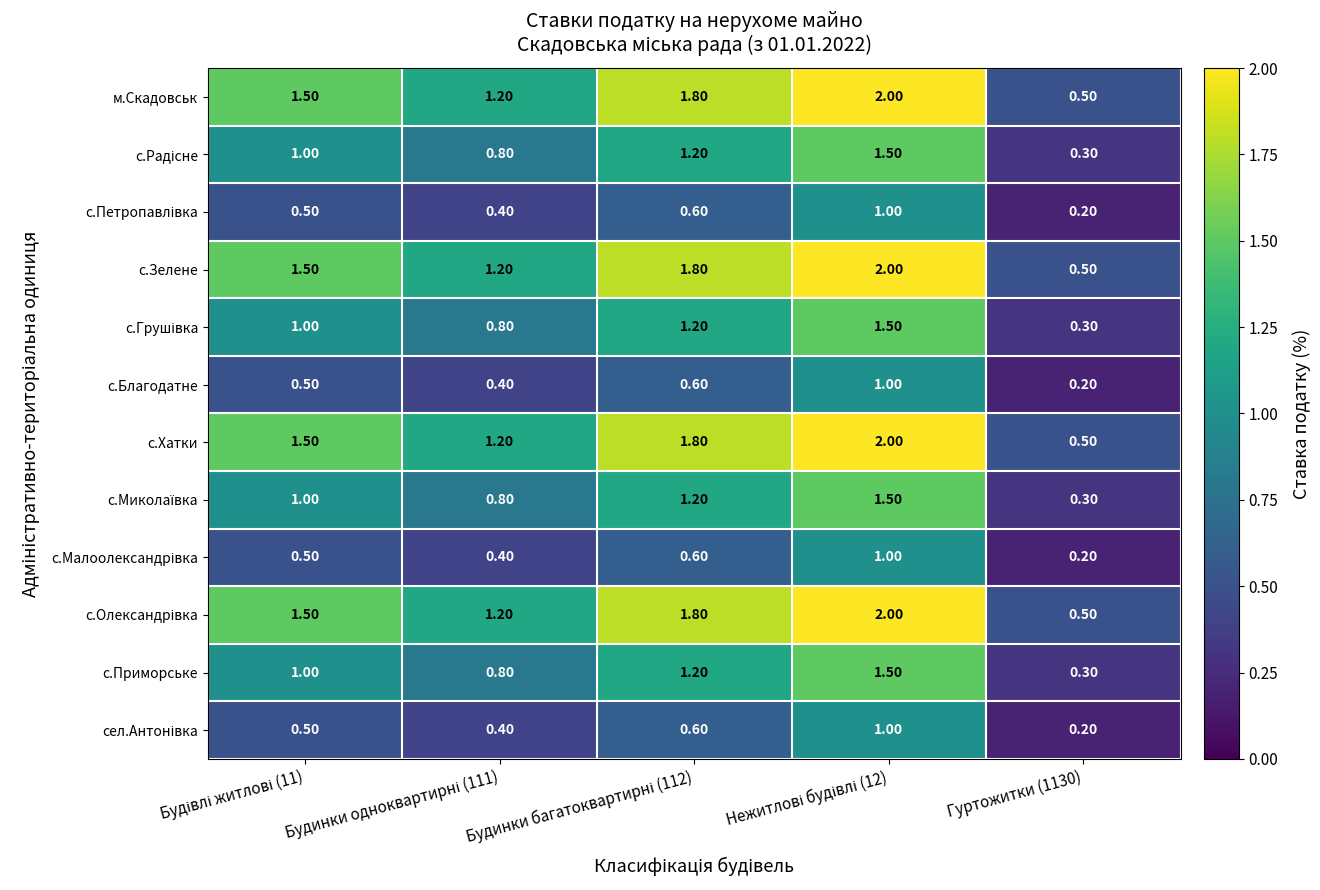

How many categories are shown in the chart?

5